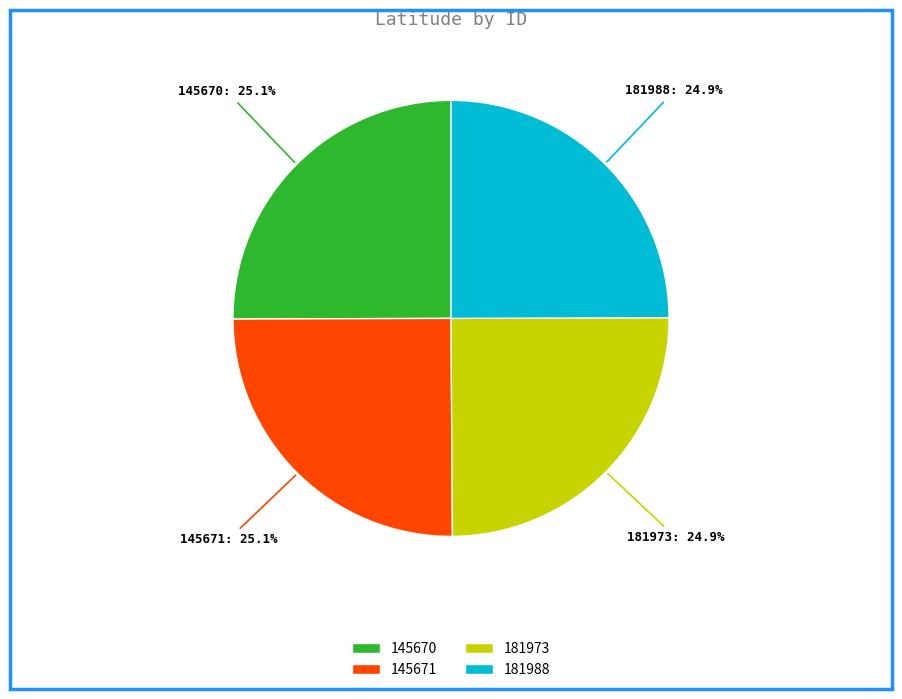

Count the number of slices in the pie.

4